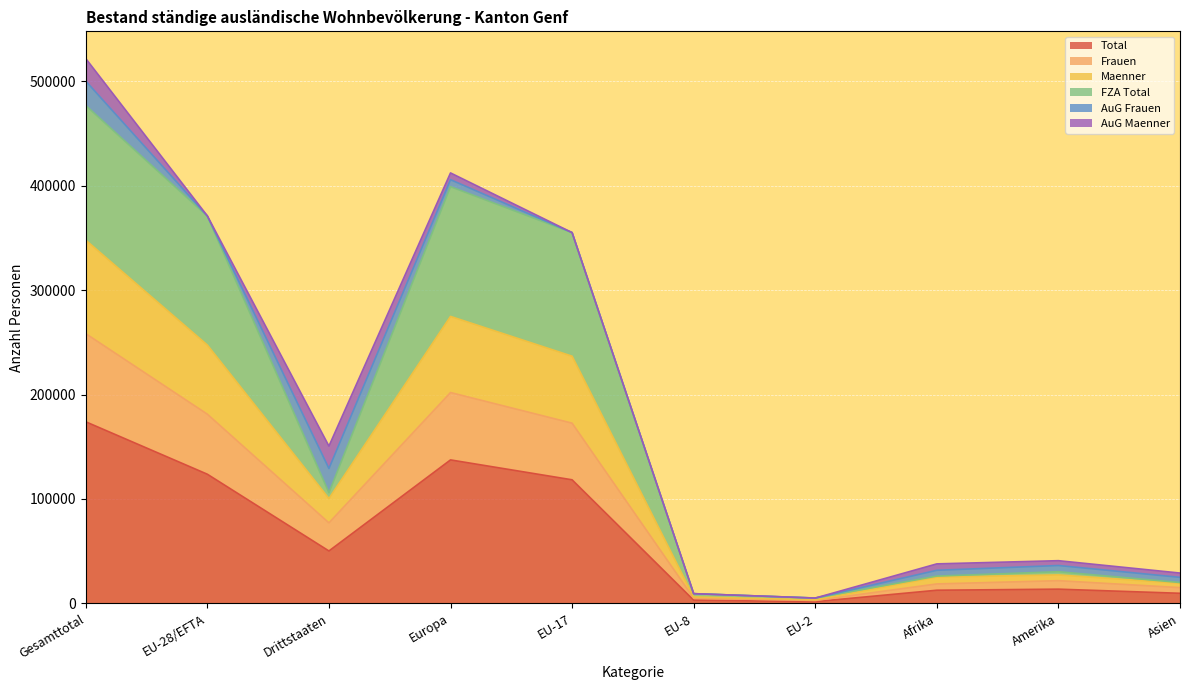

What is the maximum value for Total?

173911